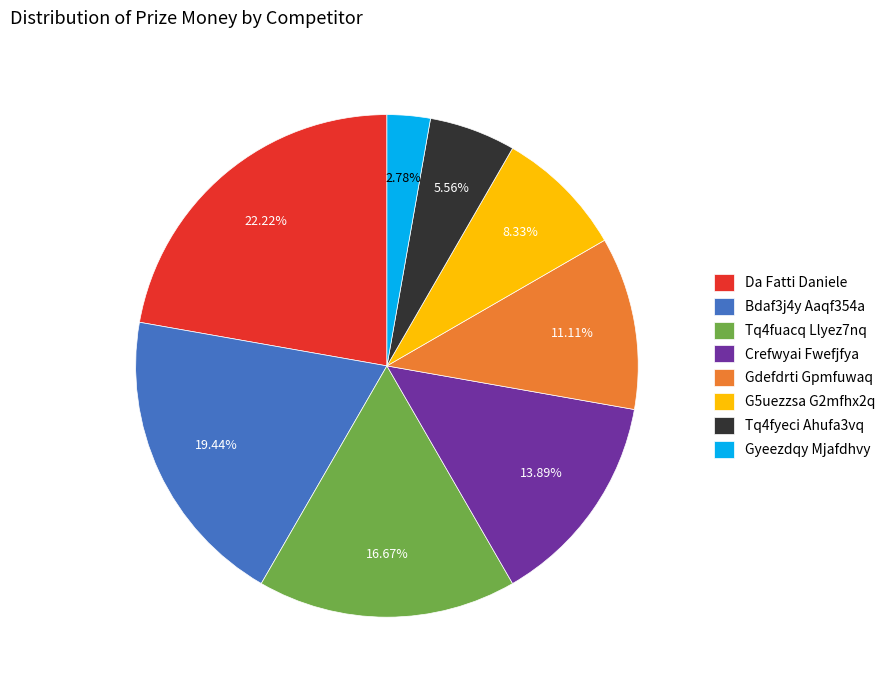

Rank the categories by value from lowest to highest.

Gyeezdqy Mjafdhvy, Tq4fyeci Ahufa3vq, G5uezzsa G2mfhx2q, Gdefdrti Gpmfuwaq, Crefwyai Fwefjfya, Tq4fuacq Llyez7nq, Bdaf3j4y Aaqf354a, Da Fatti Daniele